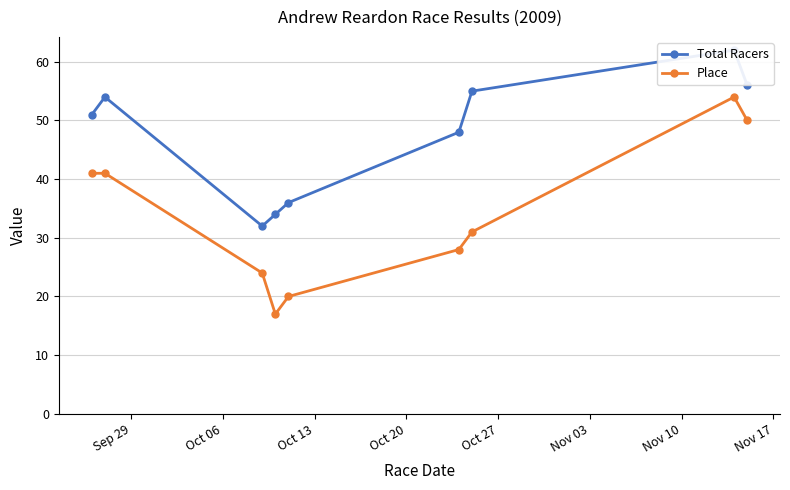

How many interior local valleys does the Place series have?

1